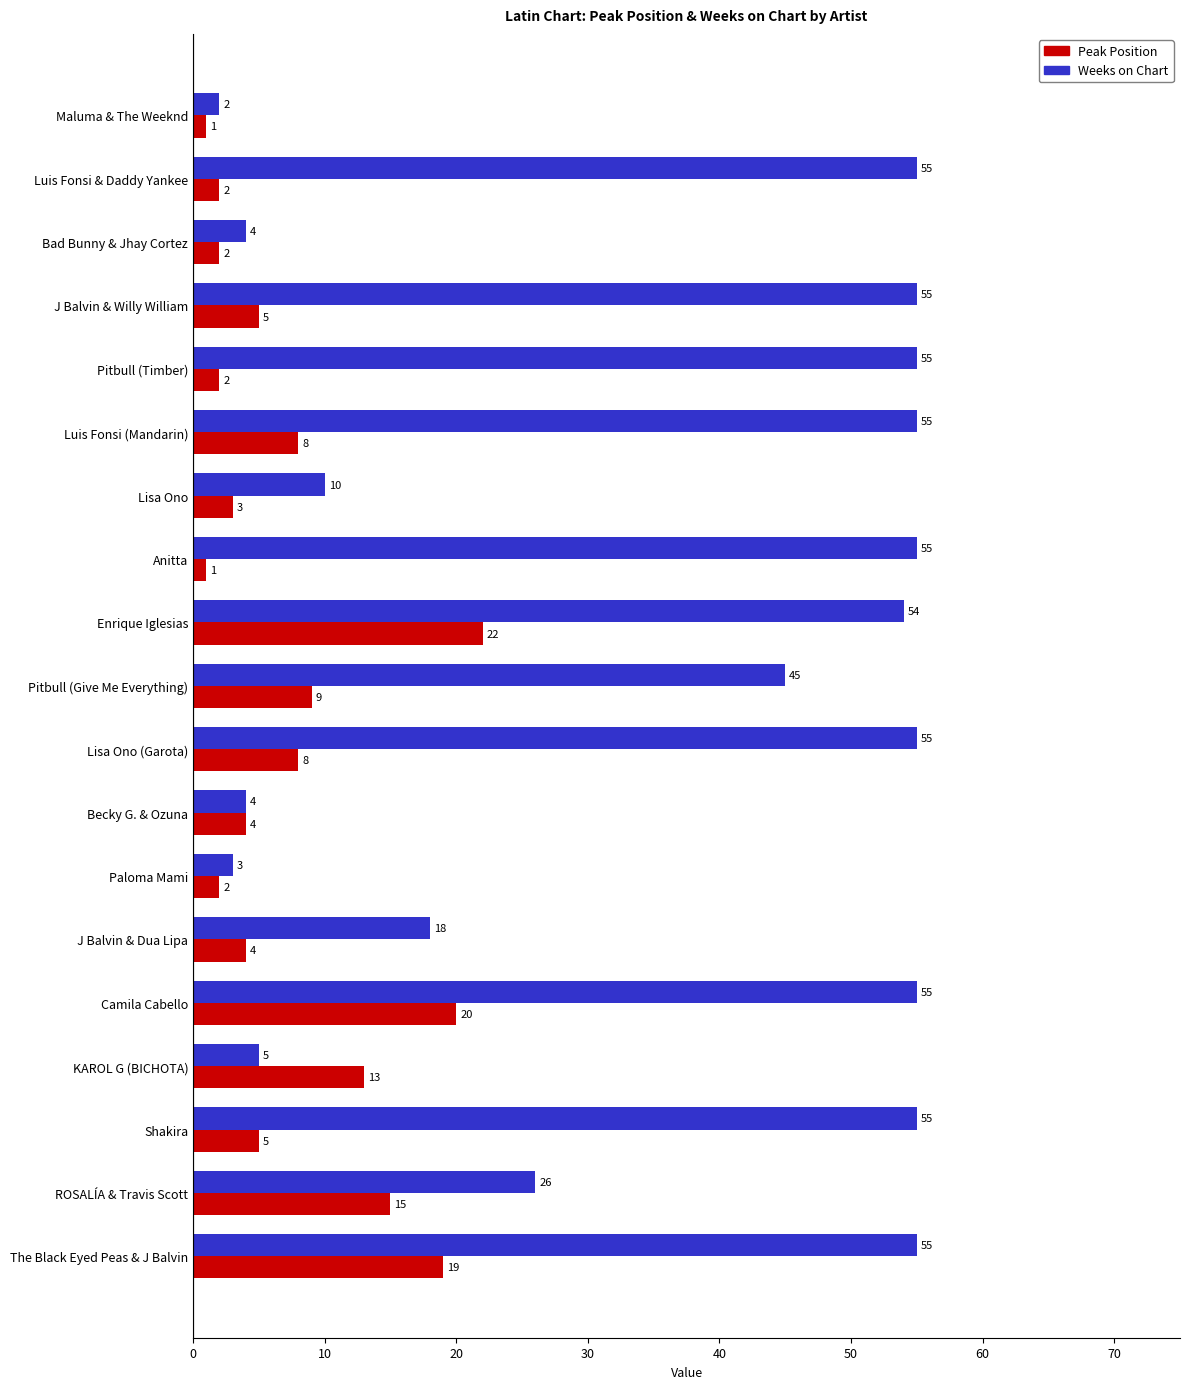

What is the total value across all series at J Balvin & Willy William?

60